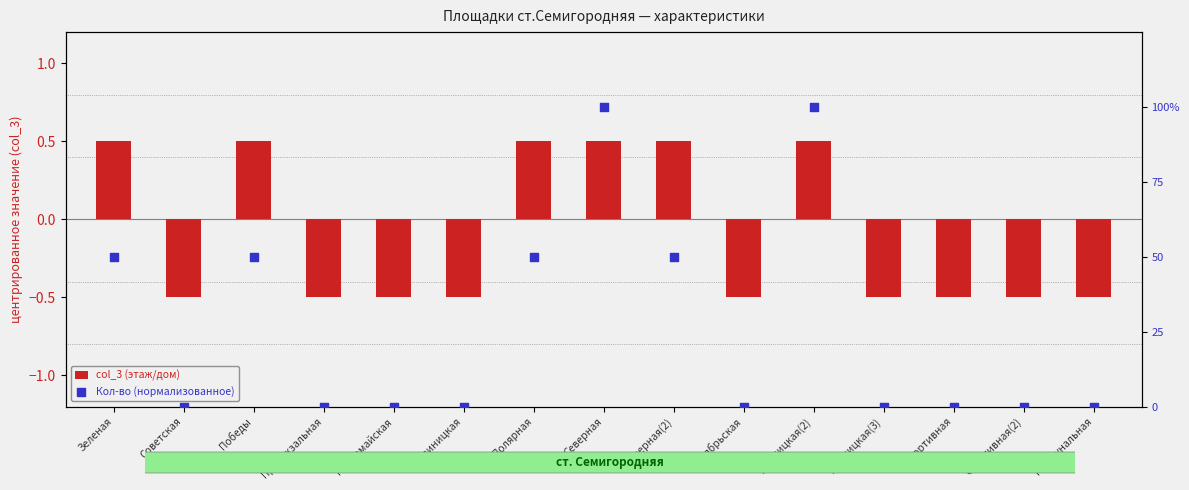

At which category is the sum across all series the highest?

Северная